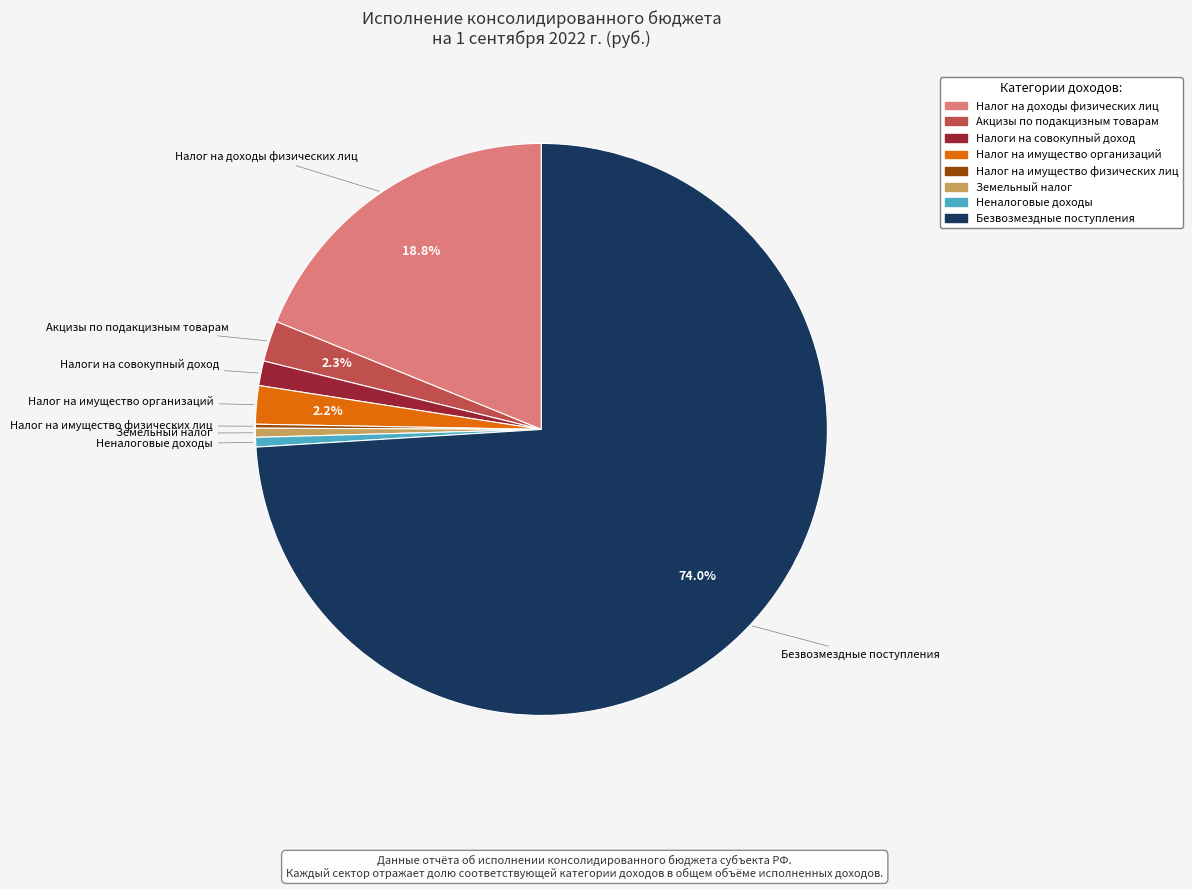

Which has a higher value, Безвозмездные поступления or Налог на имущество организаций?

Безвозмездные поступления